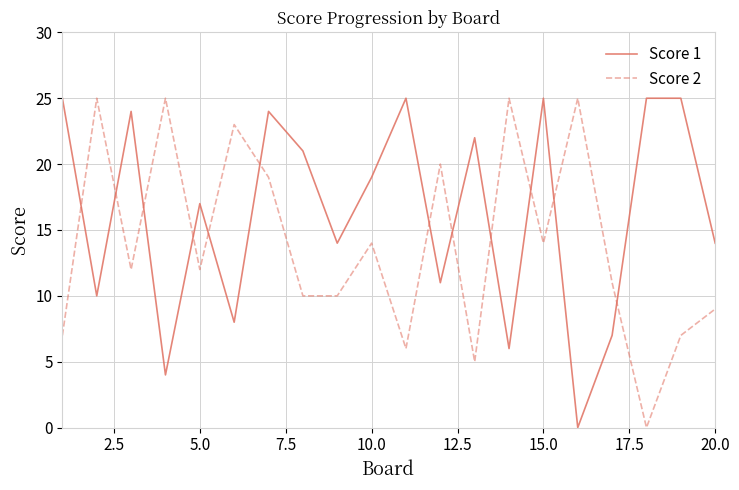

Which series has the largest total across all categories?

Score 1